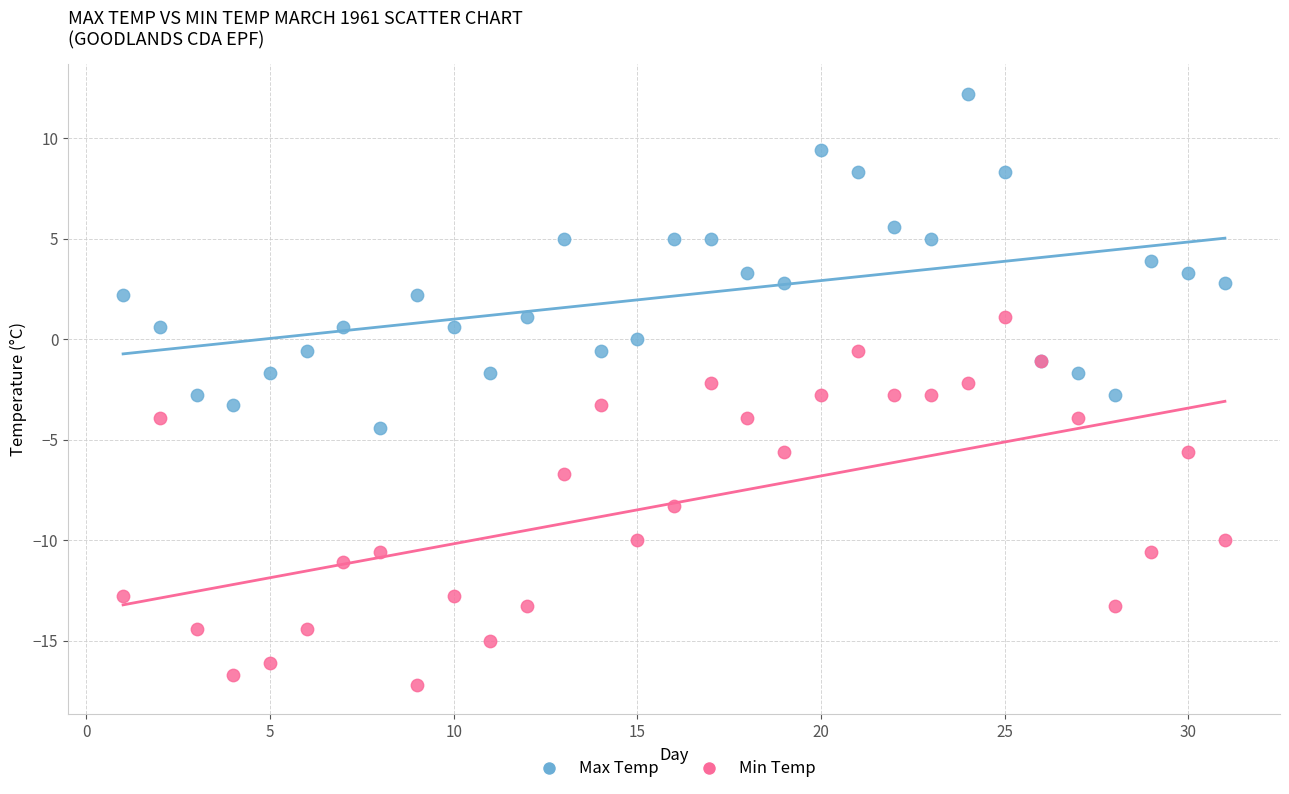

What is the X range (max minus min) for the scatter plot?

30.0